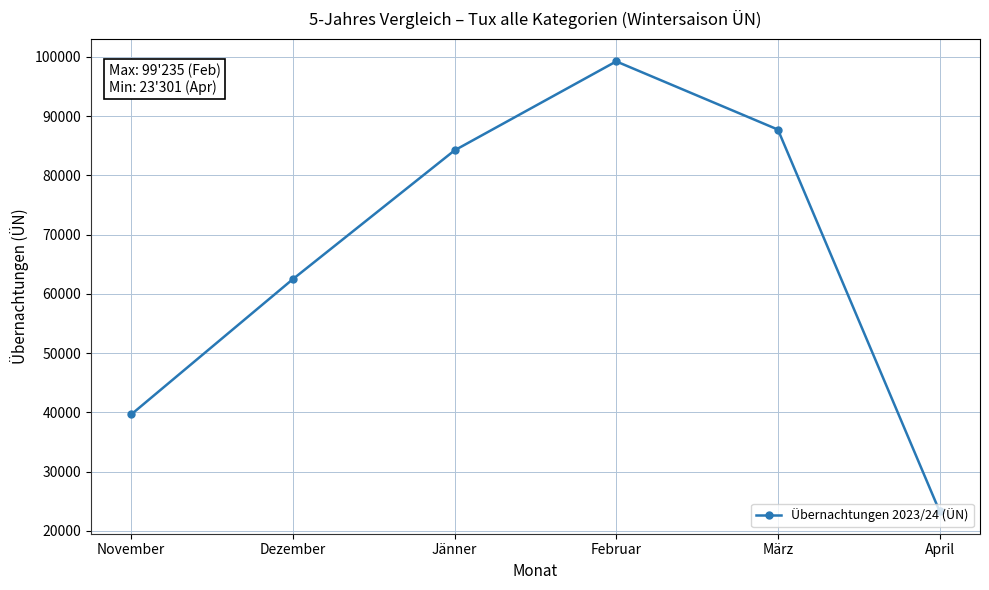

What value does the data have at Dezember, to the nearest 50?

62500